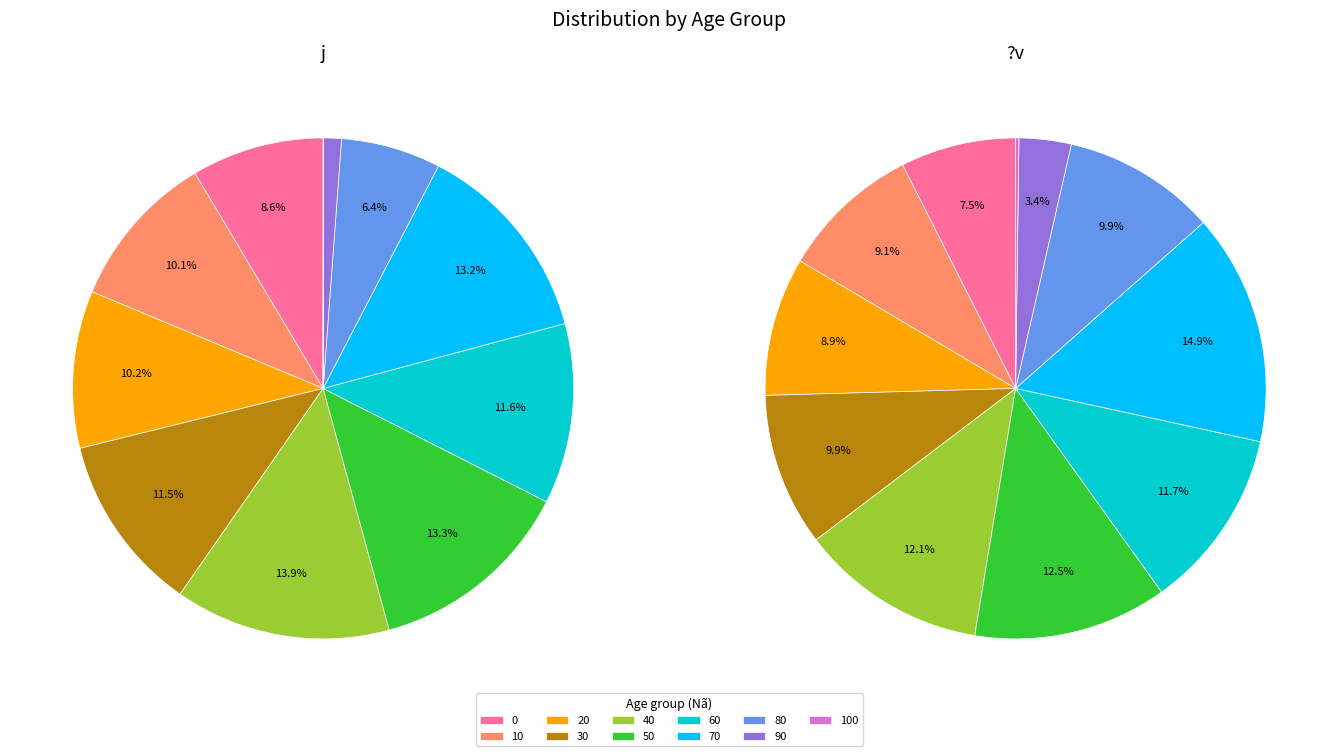

How much of the chart is everything except 20?

89.8%